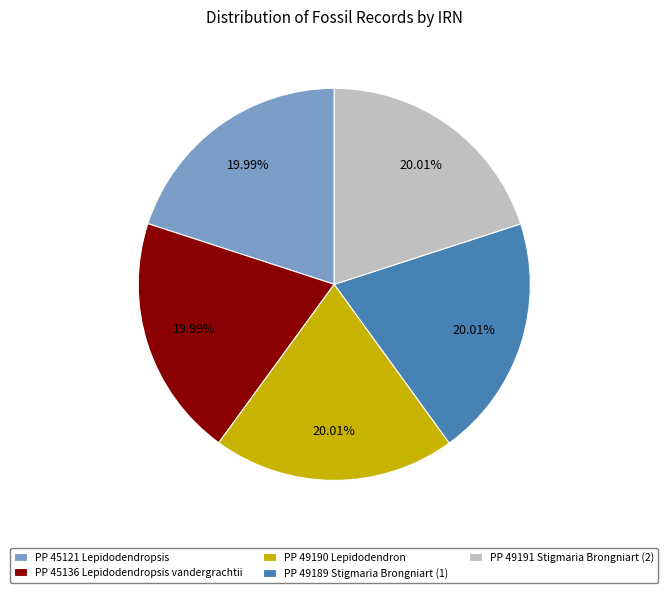

Does PP 45121 Lepidodendropsis represent more than half of the total?

No